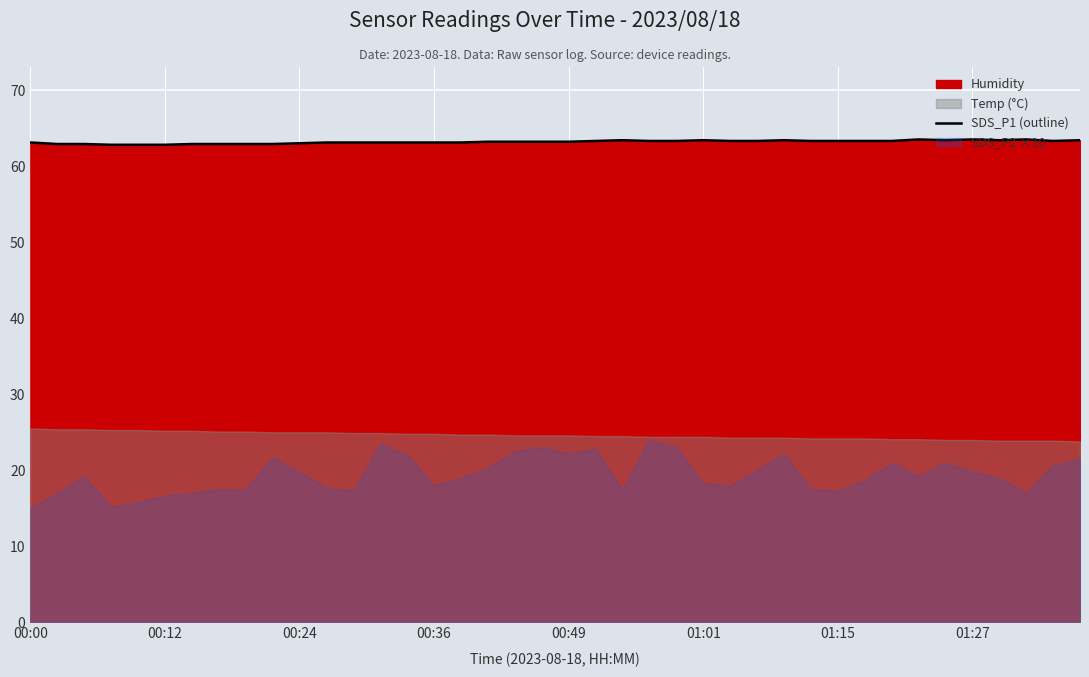

Reading left to right, transcribe all the data shown in this chart.

63.1	62.9	62.9	62.8	62.8	62.8	62.9	62.9	62.9	62.9	63.0	63.1	63.1	63.1	63.1	63.1	63.1	63.2	63.2	63.2	63.2	63.3	63.4	63.3	63.3	63.4	63.3	63.3	63.4	63.3	63.3	63.3	63.3	63.5	63.4	63.5	63.4	63.5	63.3	63.4